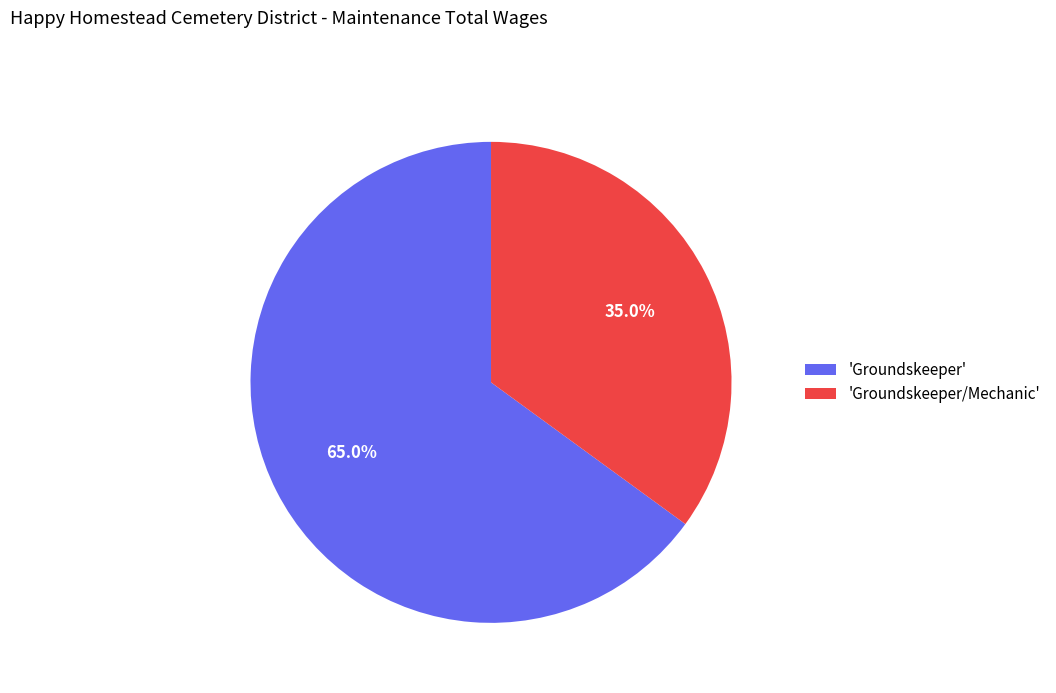

Which category has the biggest portion of the pie?

'Groundskeeper'